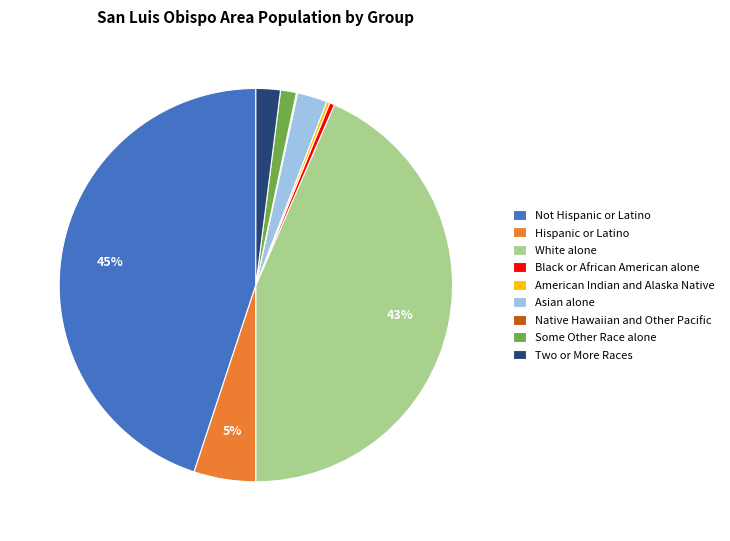

True or false: Not Hispanic or Latino accounts for 31% of the total.

False